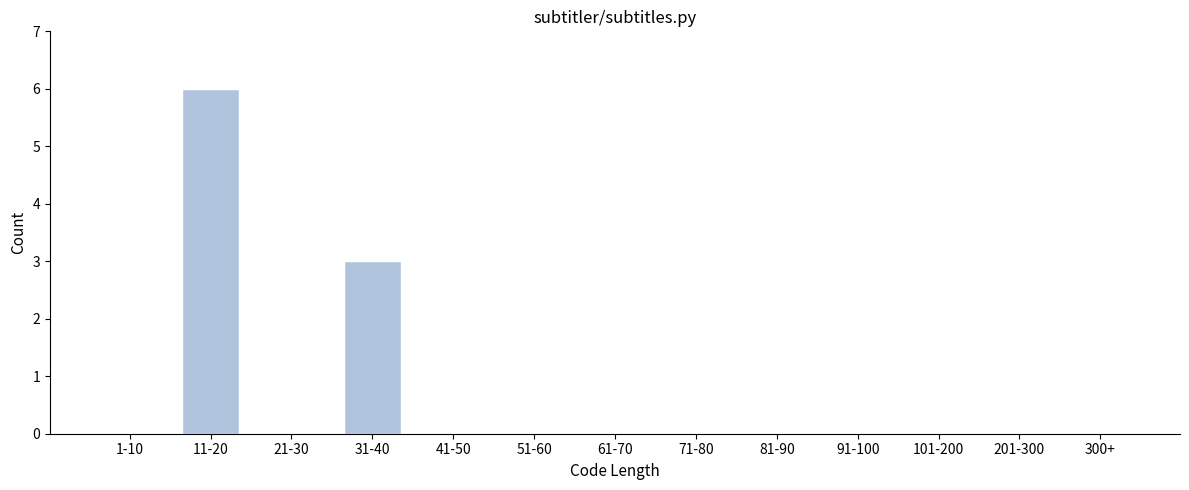

Reading left to right, what are all the values shown in this chart?

1-10=0	11-20=6	21-30=0	31-40=3	41-50=0	51-60=0	61-70=0	71-80=0	81-90=0	91-100=0	101-200=0	201-300=0	300+=0